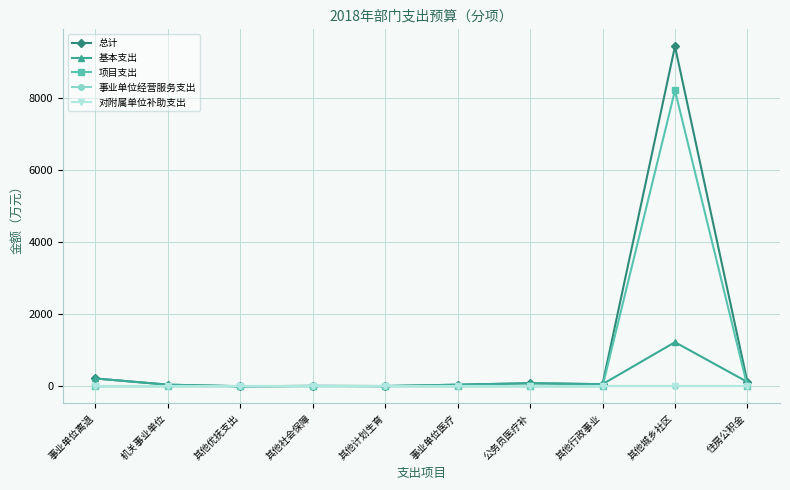

What is the difference between the maximum and minimum values in the 项目支出 series?

8197.2